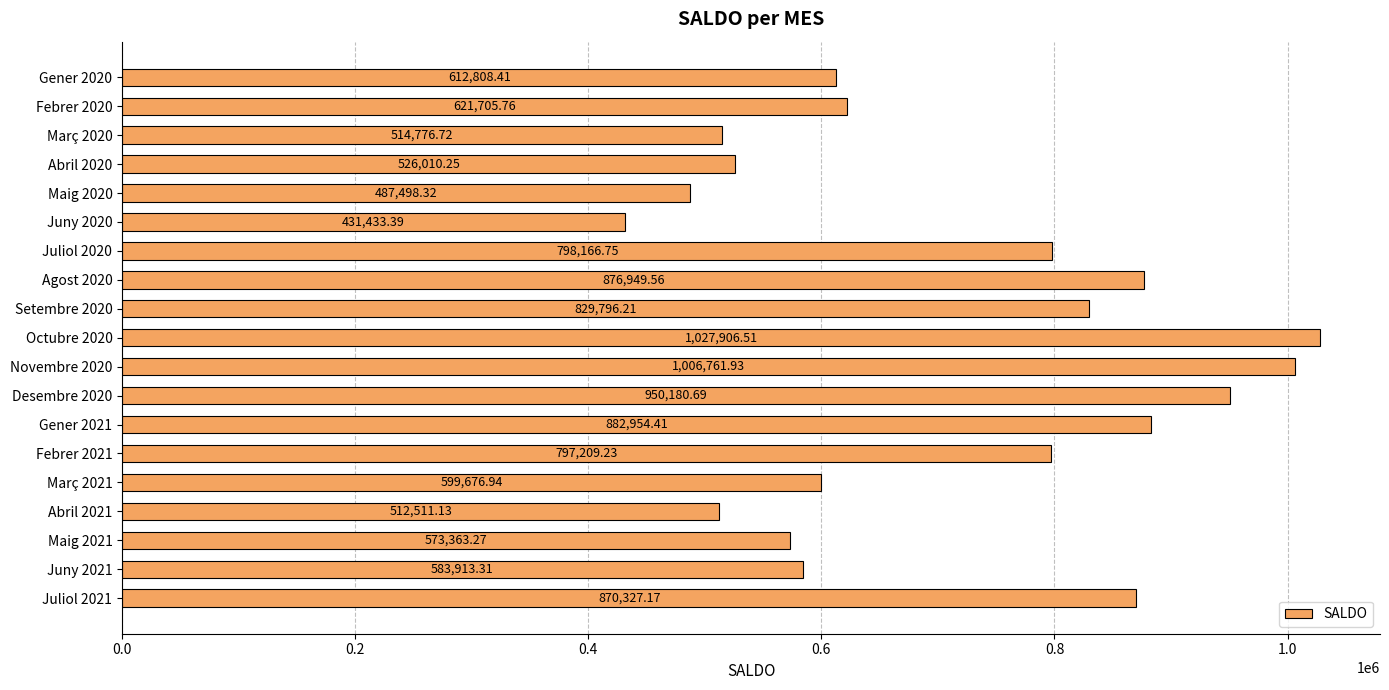

Approximately how many times larger is the value at Març 2021 compared to Juliol 2020?

0.8